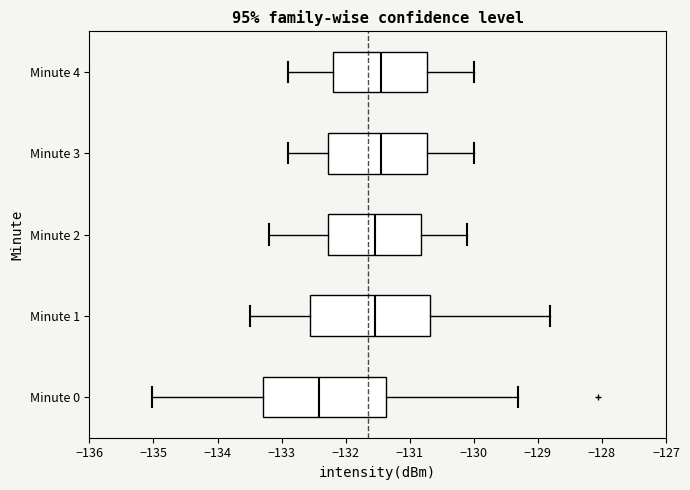

Where is the left edge of the box for Minute 4 on the x-axis? The values are not printed on the chart, so give them approximately, as read against the axis.

-132.2